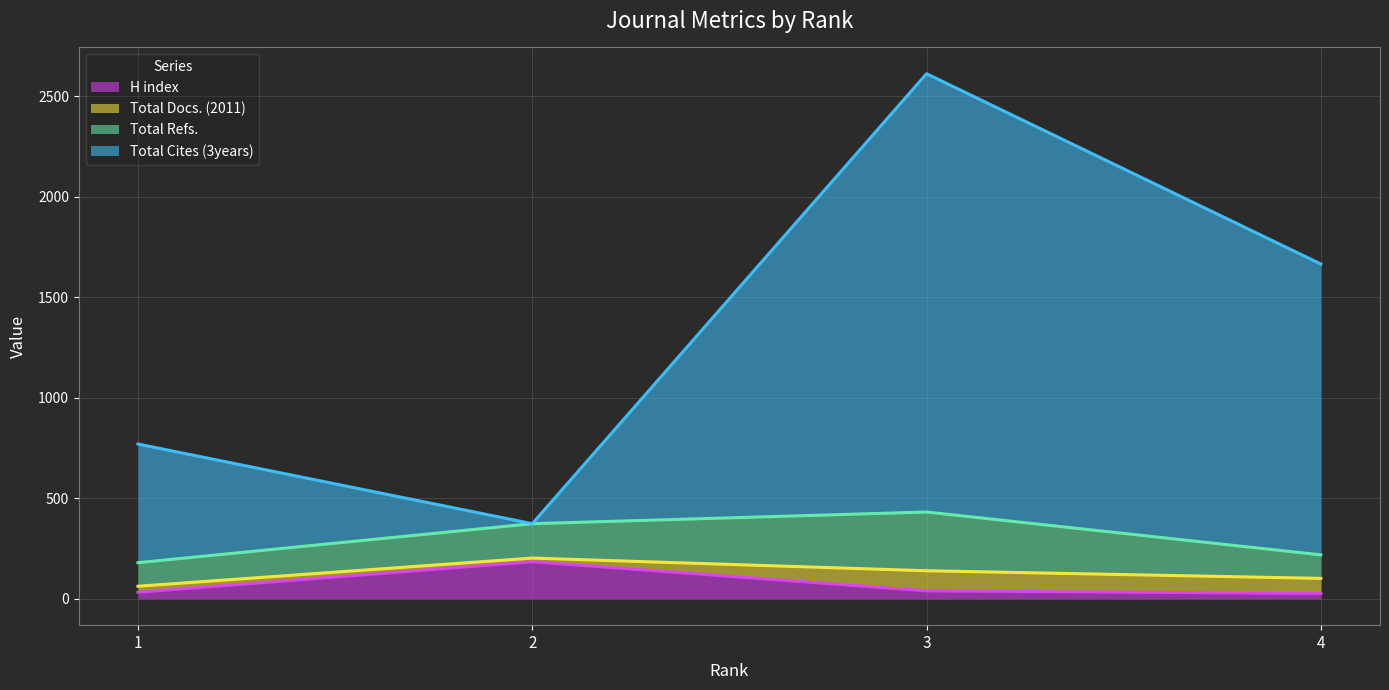

At which category is the sum across all series the highest?

3